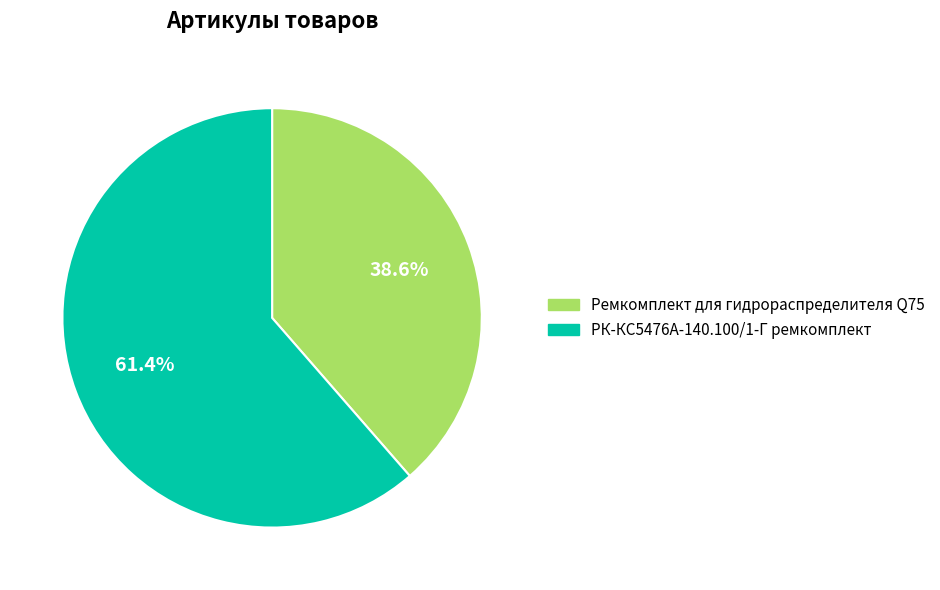

To the nearest percent, what portion does РК-КС5476А-140.100/1-Г ремкомплект represent?

61%